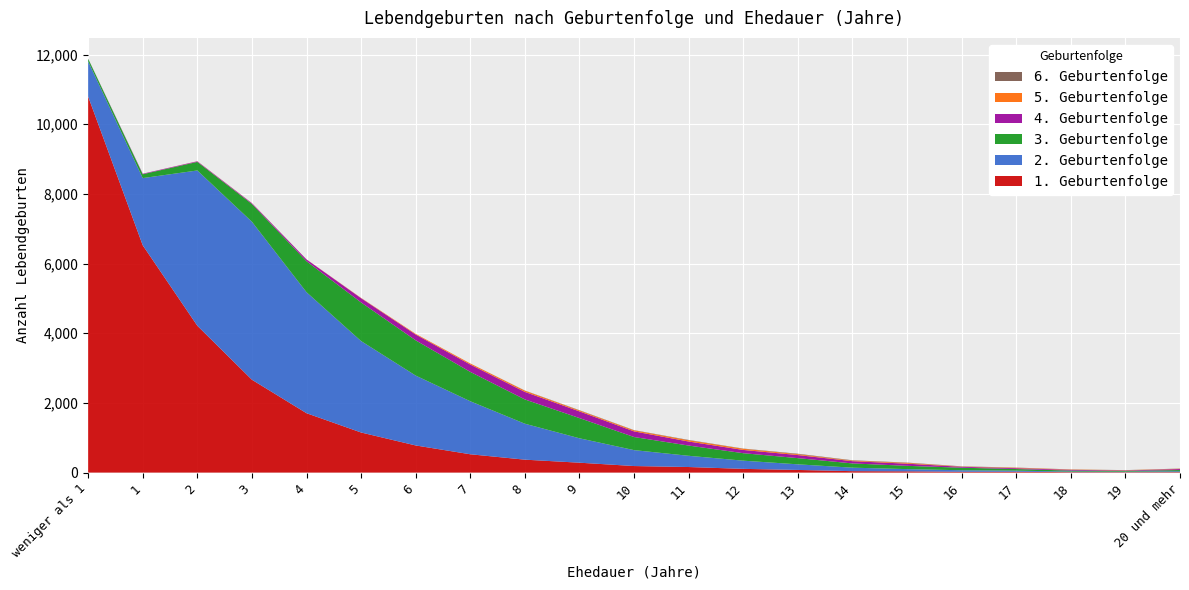

Reading left to right, what are all the values shown in this chart?

1. Geburtenfolge: 10797	6526	4216	2666	1705	1151	779	526	371	284	188	160	107	76	41	36	23	24	13	12	14
2. Geburtenfolge: 1011	1929	4458	4536	3474	2625	2006	1522	1032	701	457	322	235	161	100	64	44	32	16	15	25
3. Geburtenfolge: 74	111	246	510	889	1109	1012	843	697	580	376	294	215	178	122	94	73	46	28	21	34
4. Geburtenfolge: 4	14	17	22	52	121	167	211	216	192	162	116	93	88	65	62	26	24	22	13	29
5. Geburtenfolge: 0	0	3	3	2	8	19	30	35	26	29	36	34	25	16	22	7	13	9	7	8
6. Geburtenfolge: 0	1	0	1	0	1	0	1	5	8	7	9	6	13	10	9	7	5	4	3	6